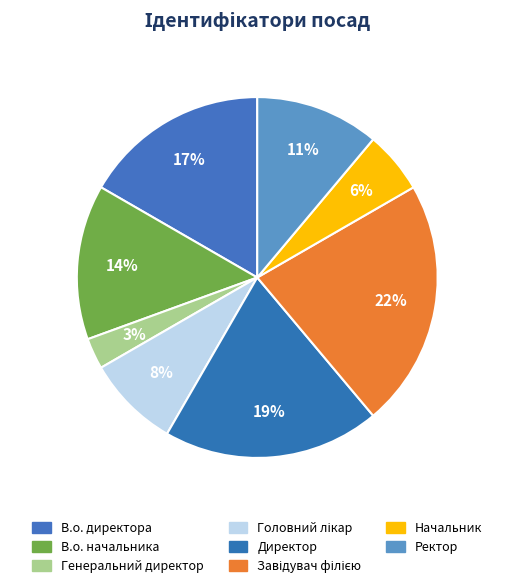

Count the number of slices in the pie.

8